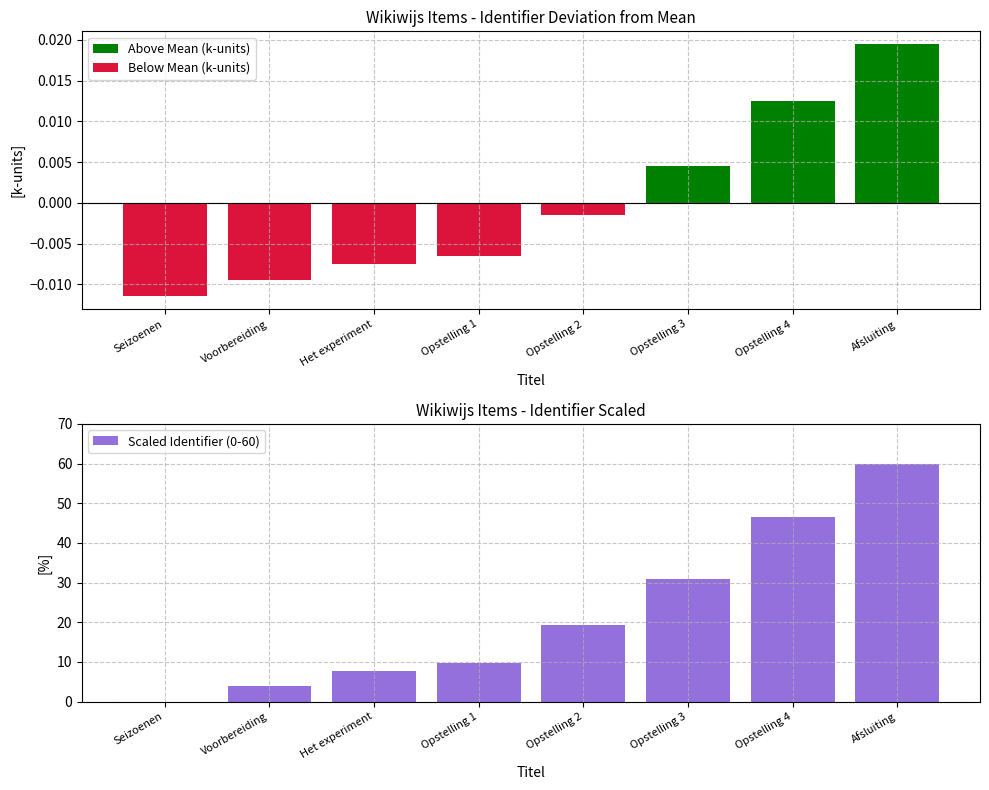

Which has a higher value, Opstelling 3 or Opstelling 2?

Opstelling 3